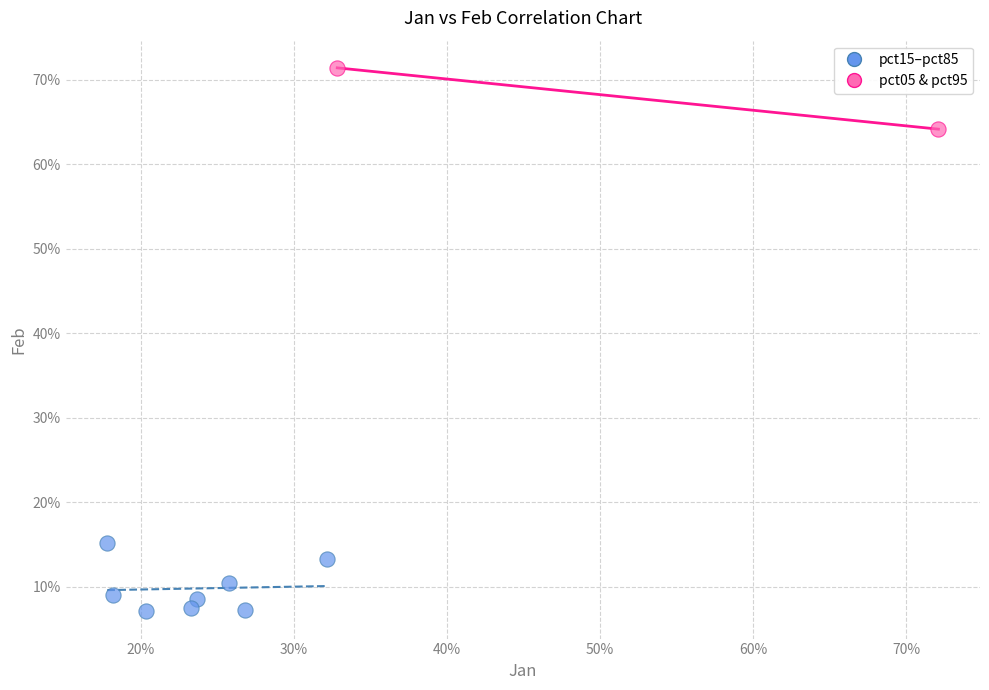

Which series has the widest spread of Y values?

pct15–pct85